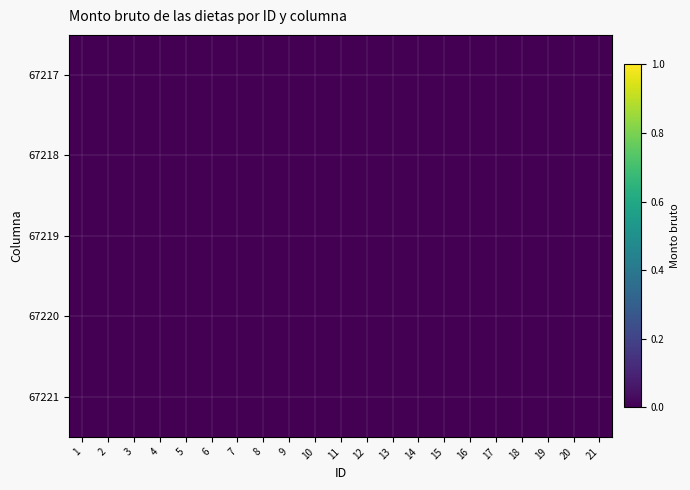

Which has a higher value, 19 or 6?

19